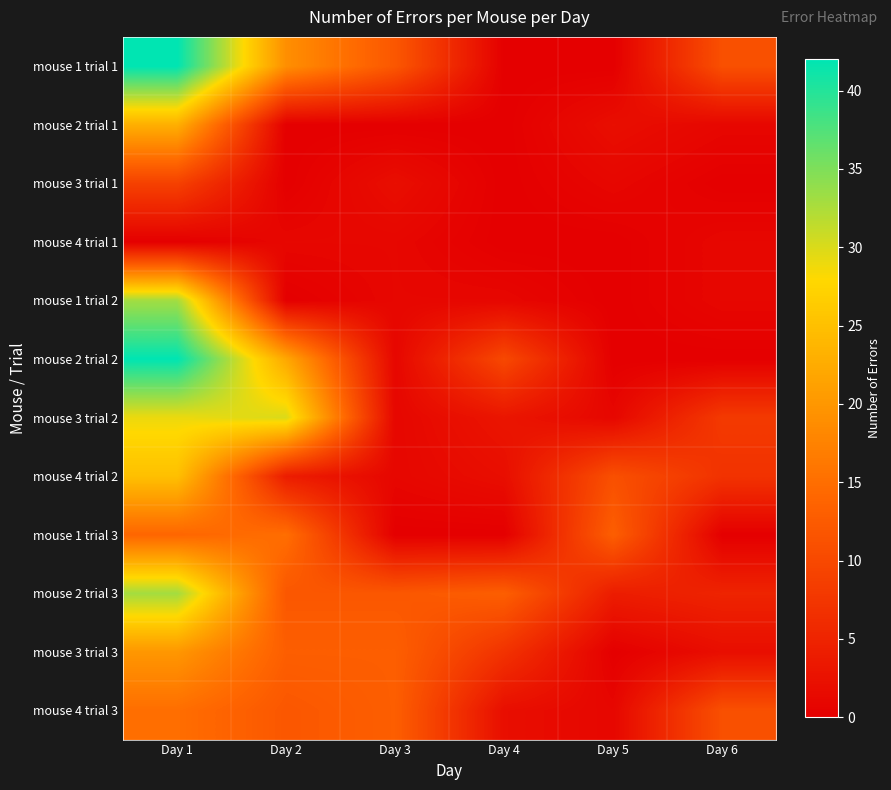

Count the number of data series in this chart.

12